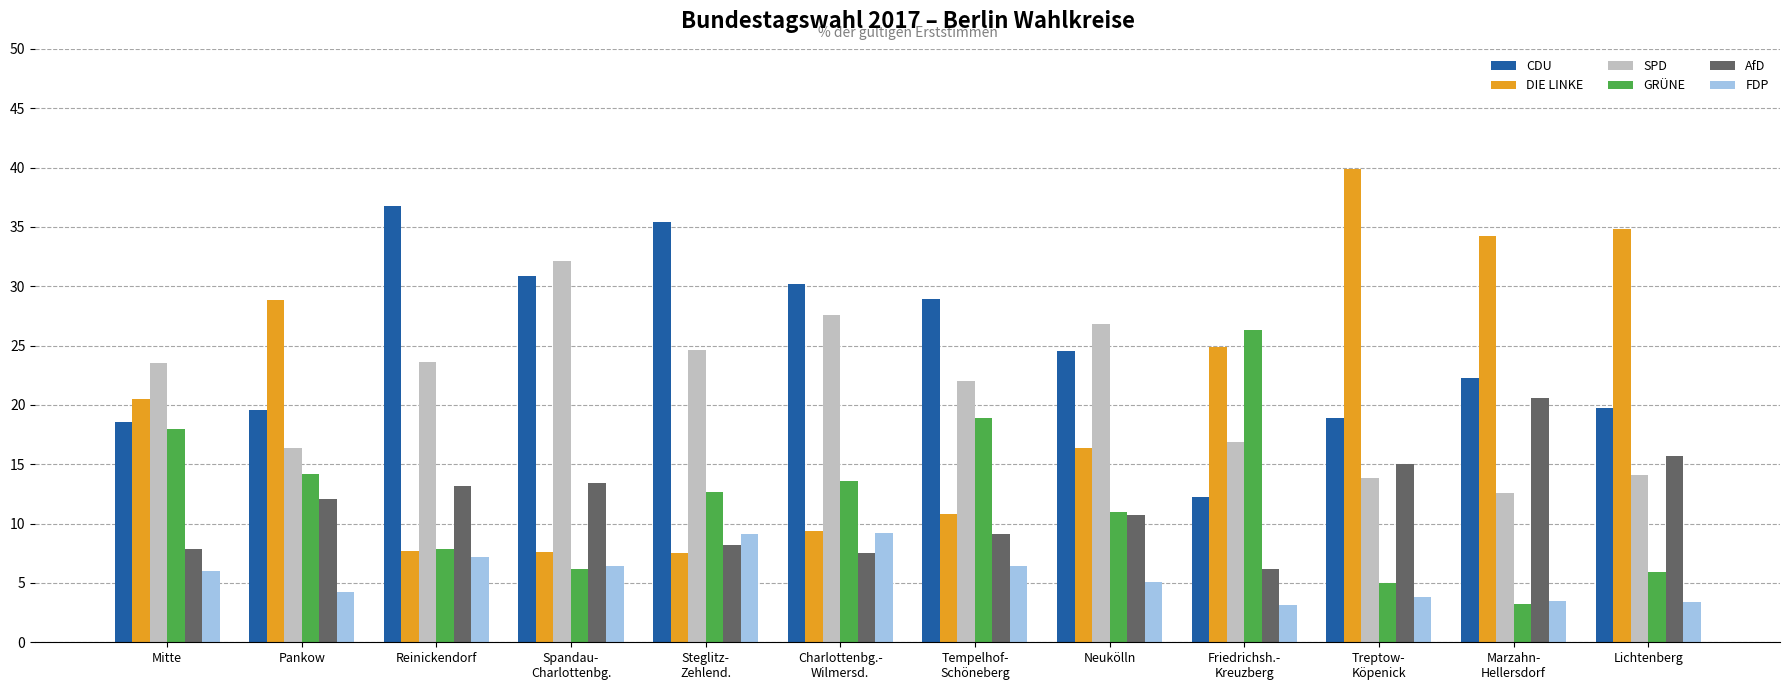

What is the difference between the CDU values at Spandau-
Charlottenbg. and Treptow-
Köpenick?

12.0